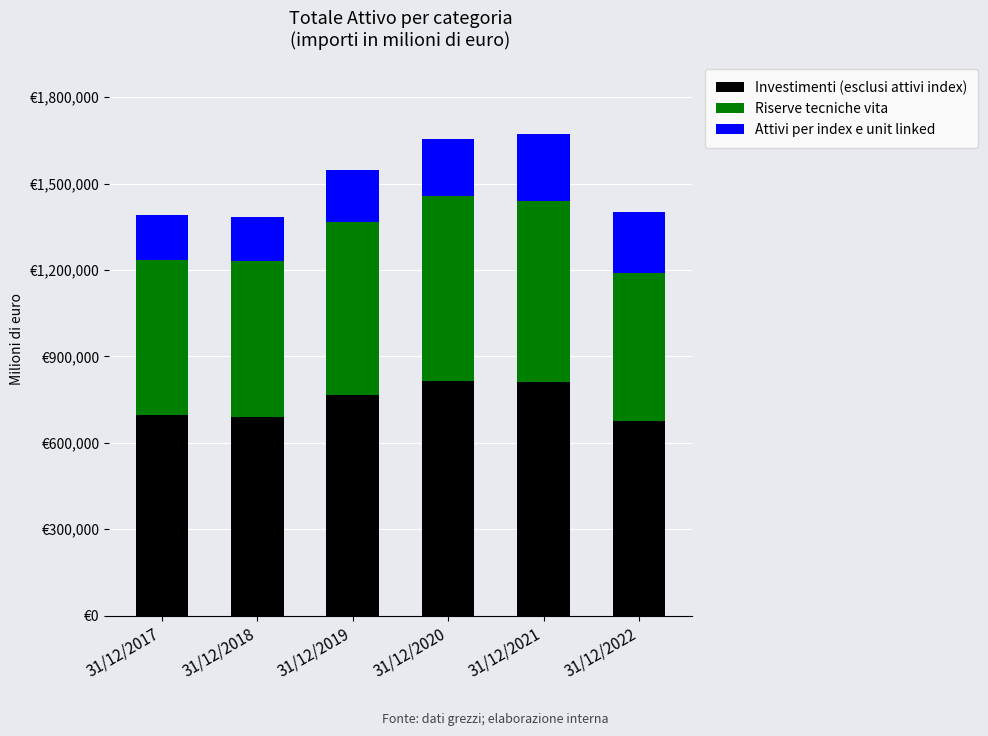

At how many categories does at least one series exceed 474201?

6